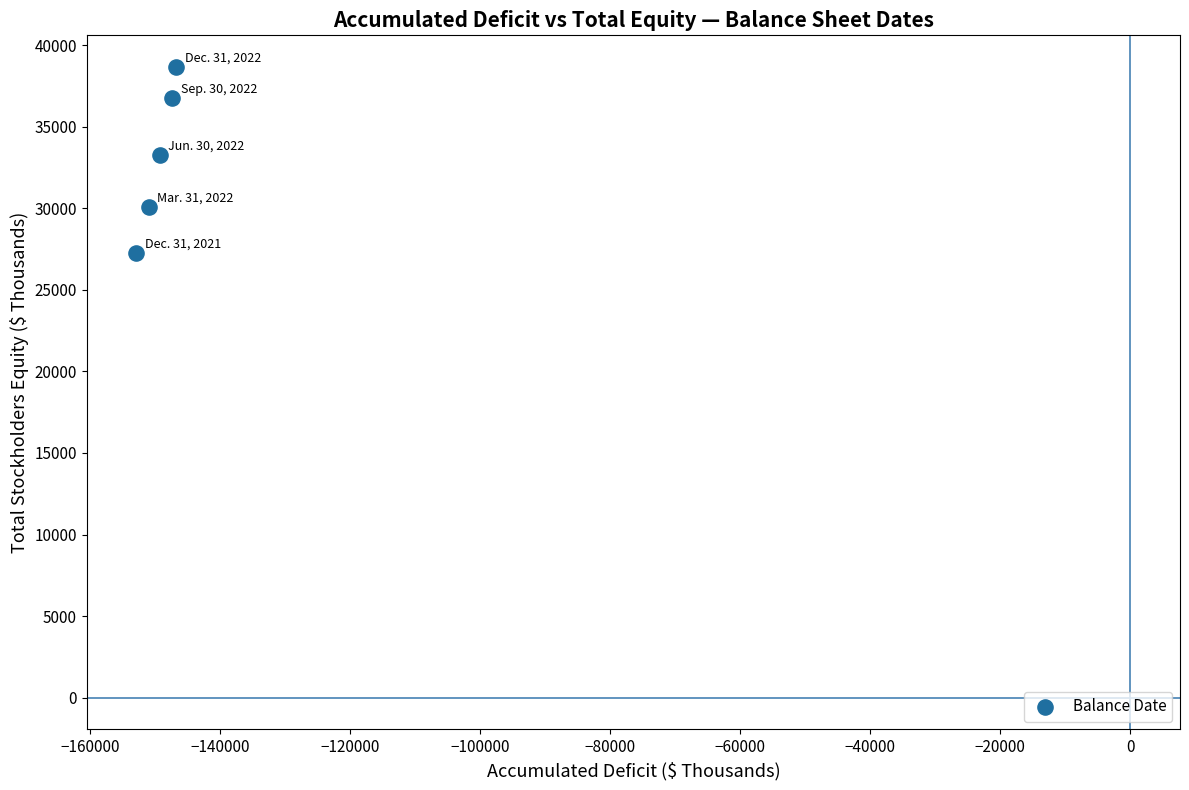

What is the range of X values (max minus min)?

6129